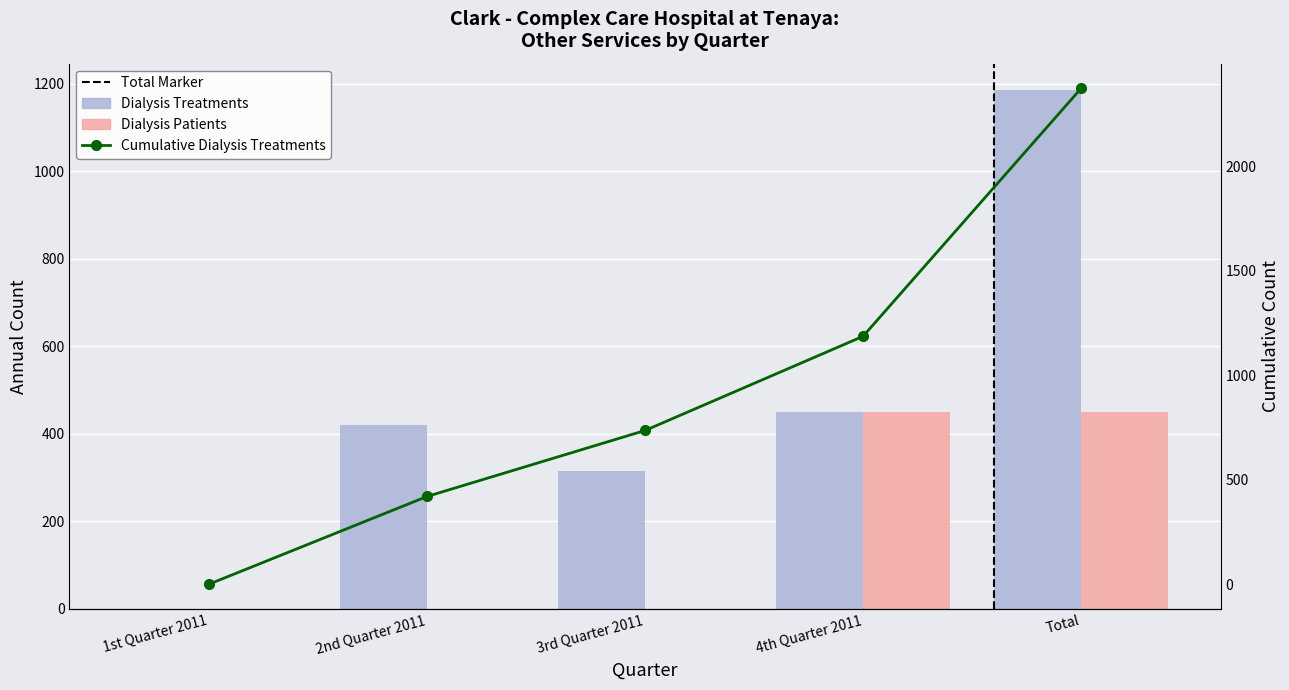

The Dialysis Treatments Total series shows -817 at 1st Quarter 2011. True or false?

False